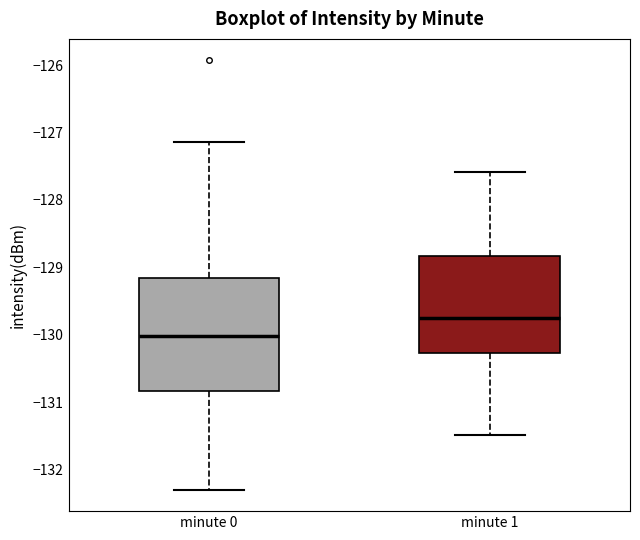

Which box's median line is the highest?

minute 1